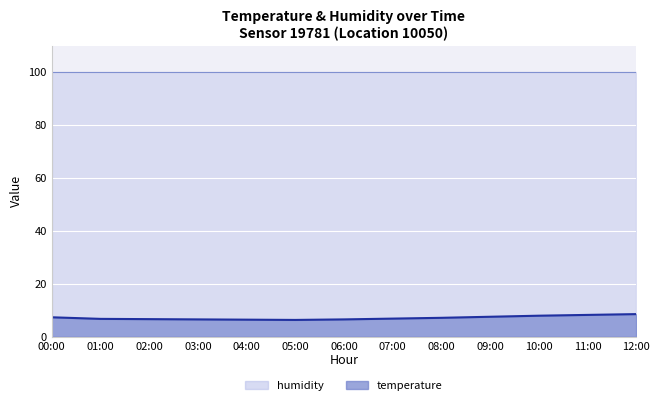

What is the difference between the maximum and minimum values?

2.2